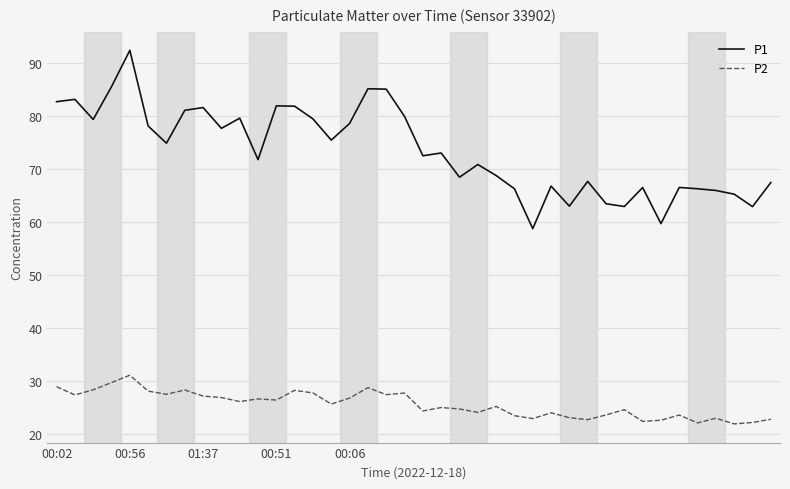

What is the lowest value of the P2 series?

21.8